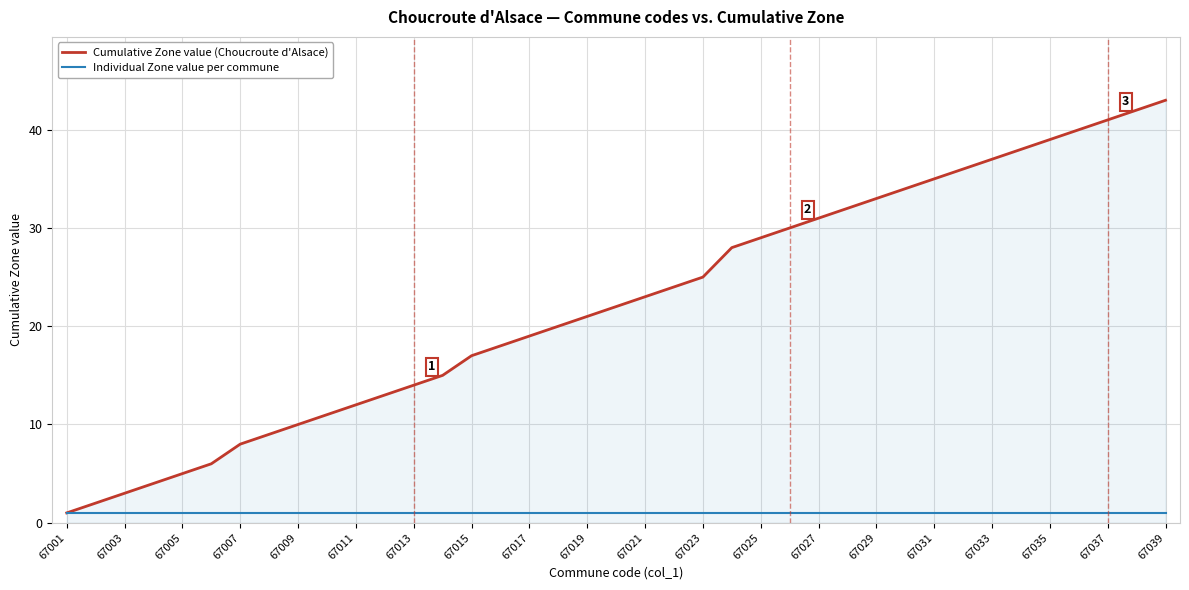

What is the average value of the Individual Zone value per commune series?

1